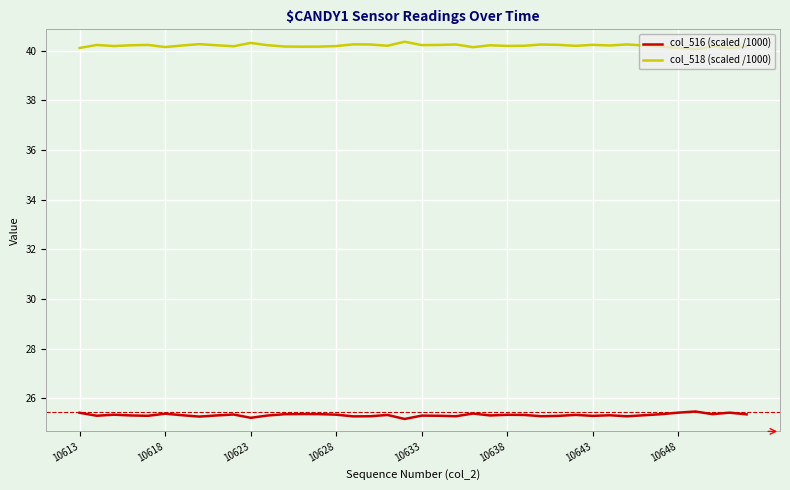

What is the smallest value displayed?

25.2